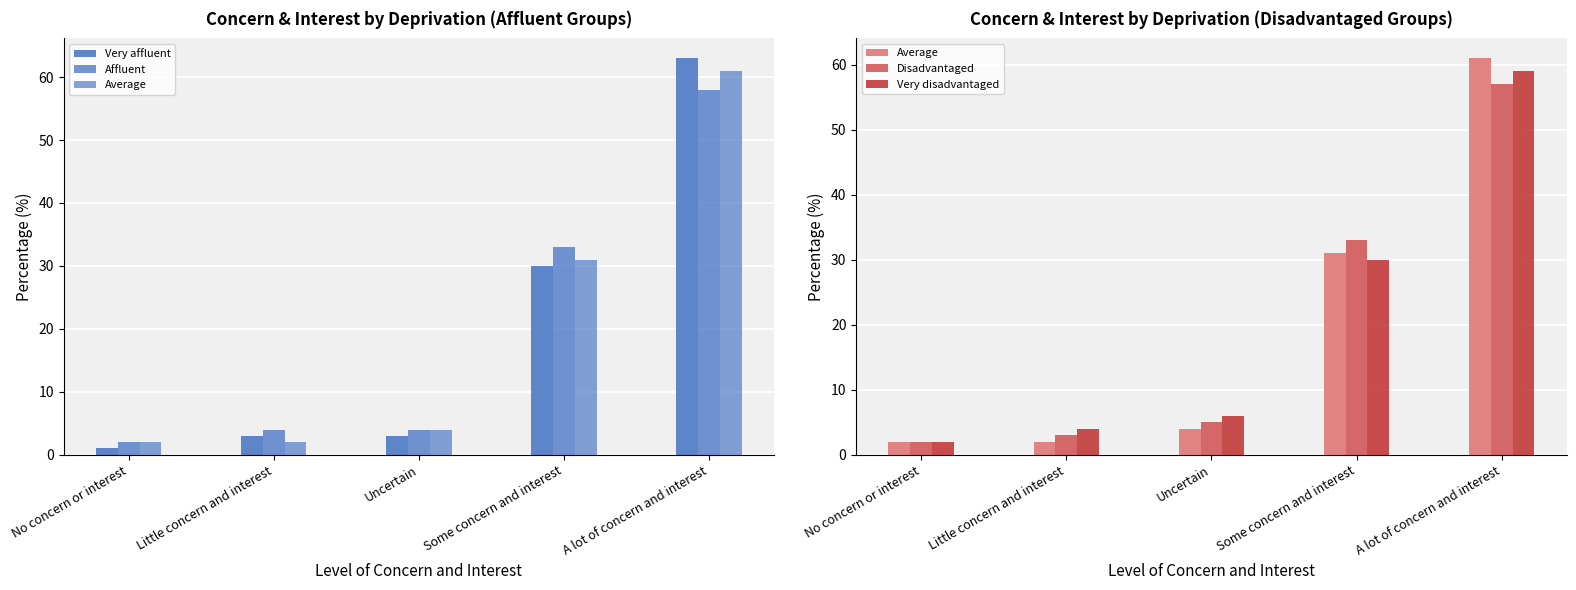

Reading left to right, what are all the values shown in this chart?

Very affluent: No concern or interest=1	Little concern and interest=3	Uncertain=3	Some concern and interest=30	A lot of concern and interest=63
Affluent: No concern or interest=2	Little concern and interest=4	Uncertain=4	Some concern and interest=33	A lot of concern and interest=58
Average: No concern or interest=2	Little concern and interest=2	Uncertain=4	Some concern and interest=31	A lot of concern and interest=61
Disadvantaged: No concern or interest=2	Little concern and interest=3	Uncertain=5	Some concern and interest=33	A lot of concern and interest=57
Very disadvantaged: No concern or interest=2	Little concern and interest=4	Uncertain=6	Some concern and interest=30	A lot of concern and interest=59